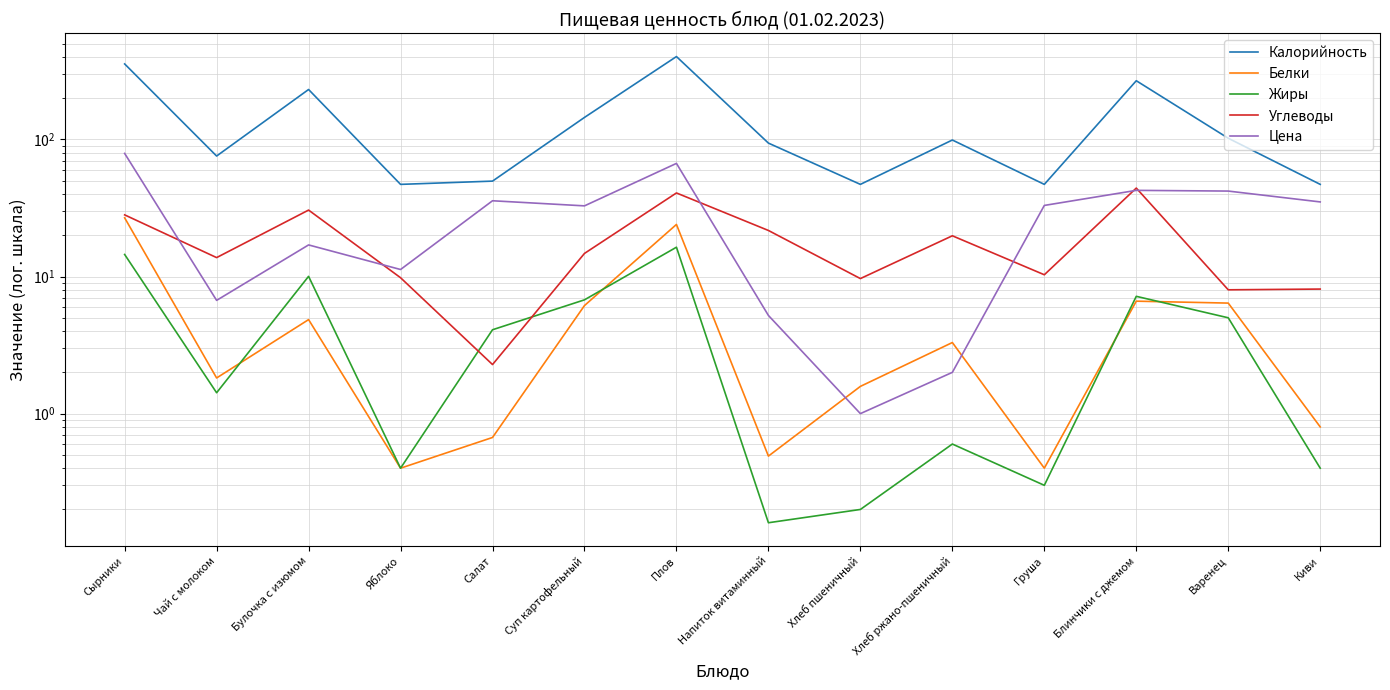

True or false: Жиры has more than 2 interior local peaks.

True